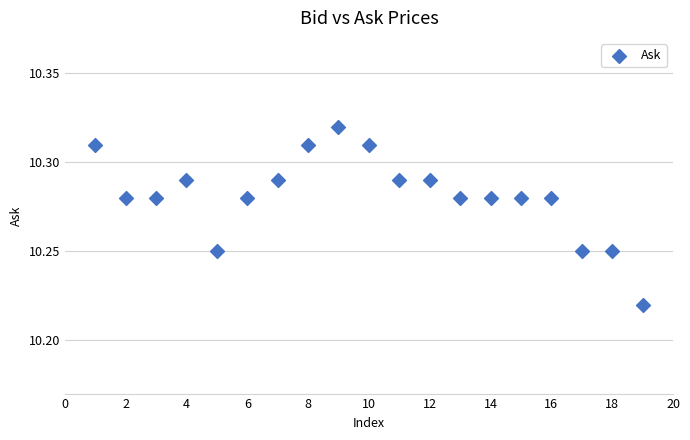

What is the range of X values (max minus min)?

18.0